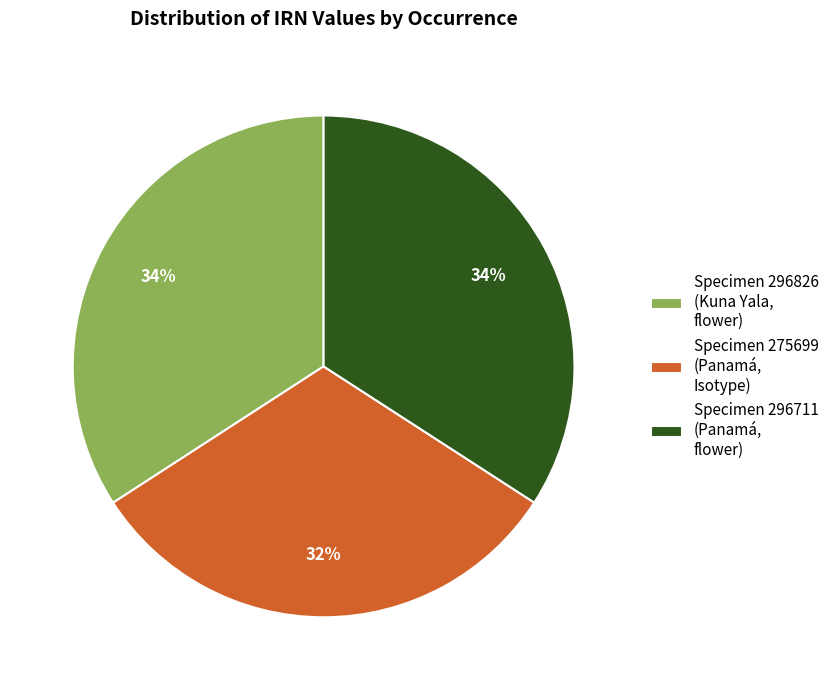

True or false: Specimen 275699 (Panamá, Isotype) accounts for 32% of the total.

True